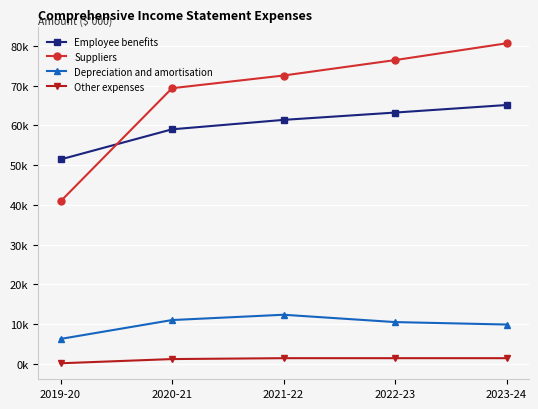

What is the total value across all series at 2022-23?

151621